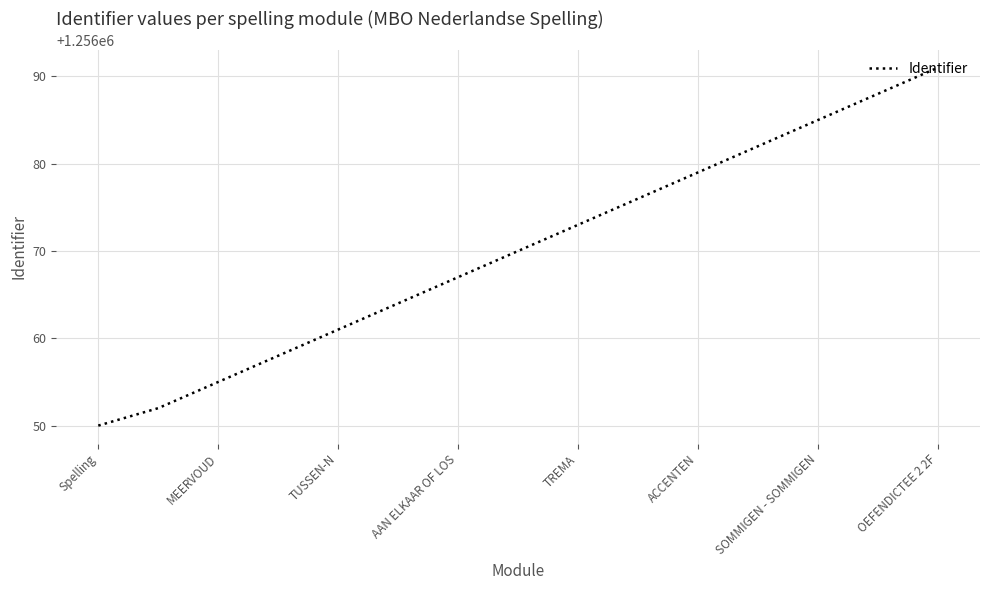

Reading left to right, what are all the values shown in this chart?

1256050	1256052	1256055	1256058	1256061	1256064	1256067	1256070	1256073	1256076	1256079	1256082	1256085	1256088	1256091